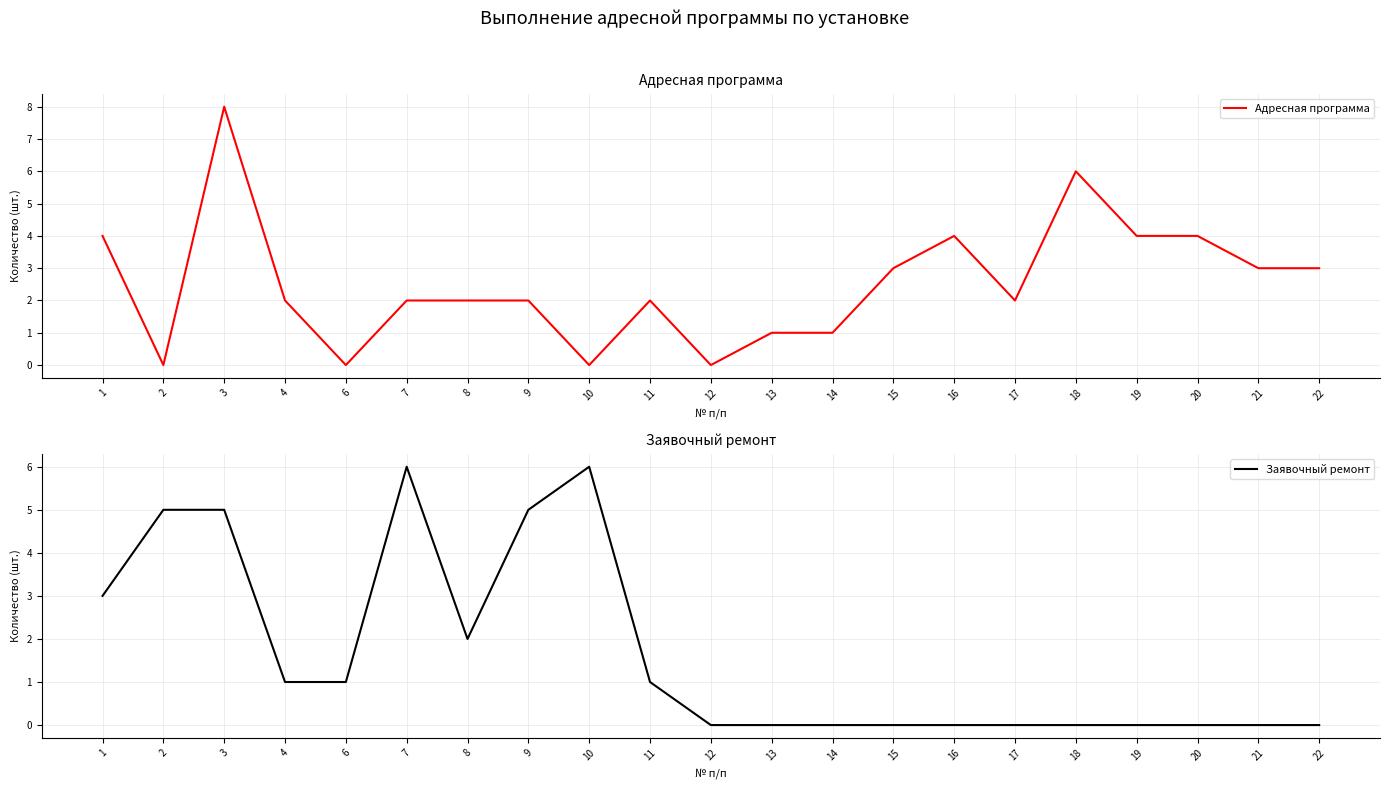

What value does the Заявочный ремонт series have at 2?

5